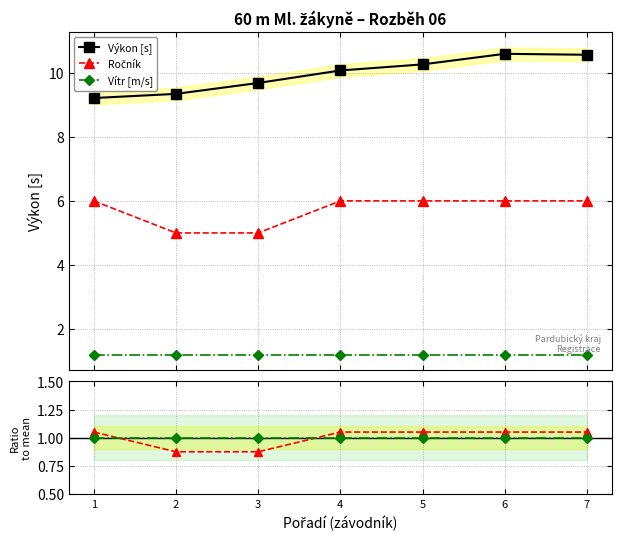

What value does the Výkon [s] series have at 2?

9.3